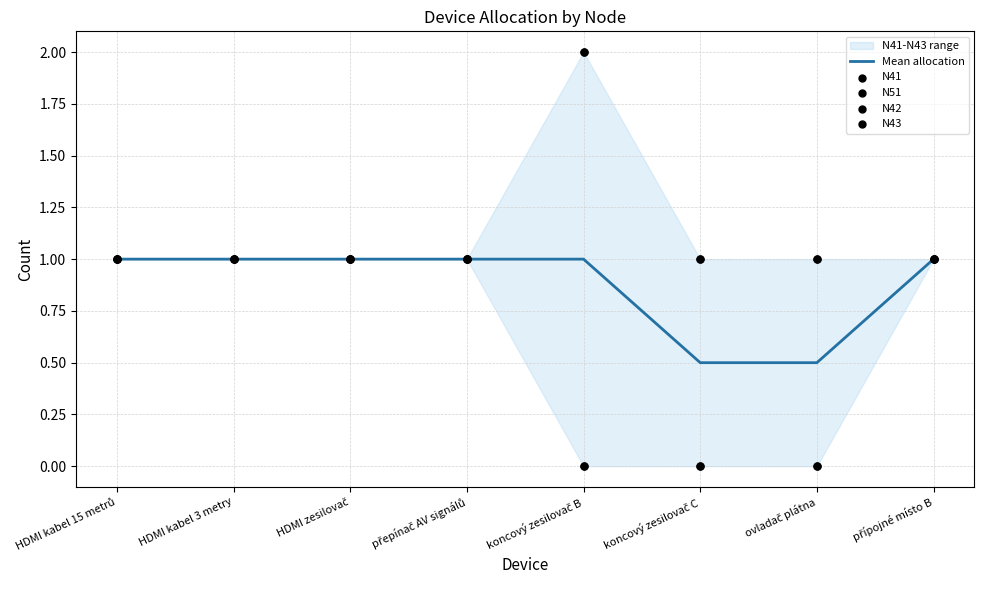

What is the total value across all series at HDMI zesilovač?

5.0